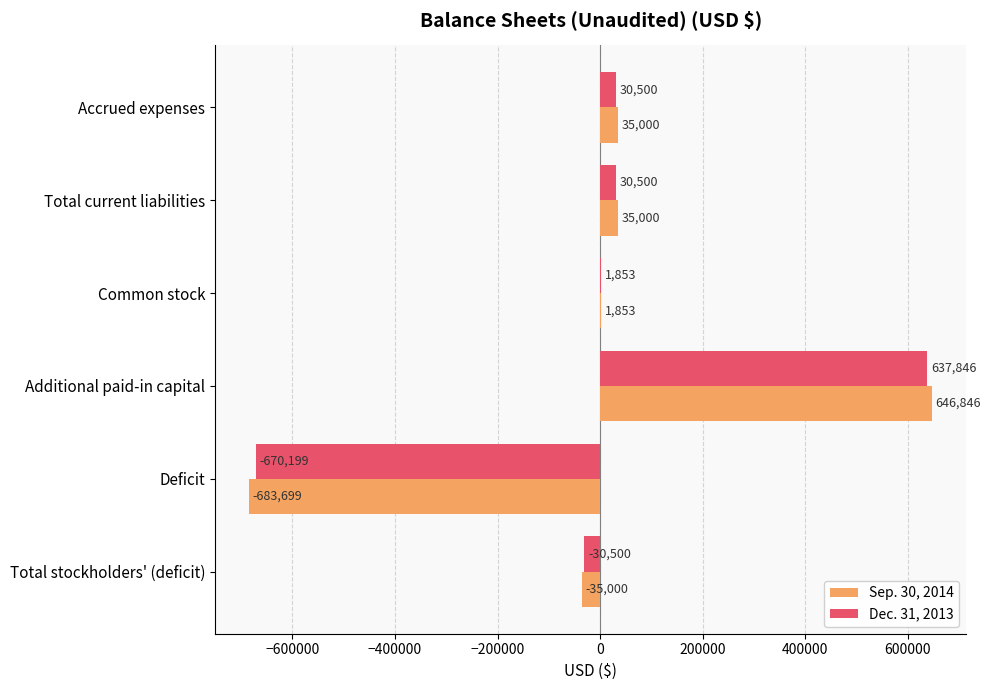

Where is Dec. 31, 2013 nearest to the value -16176?

Total stockholders' (deficit)